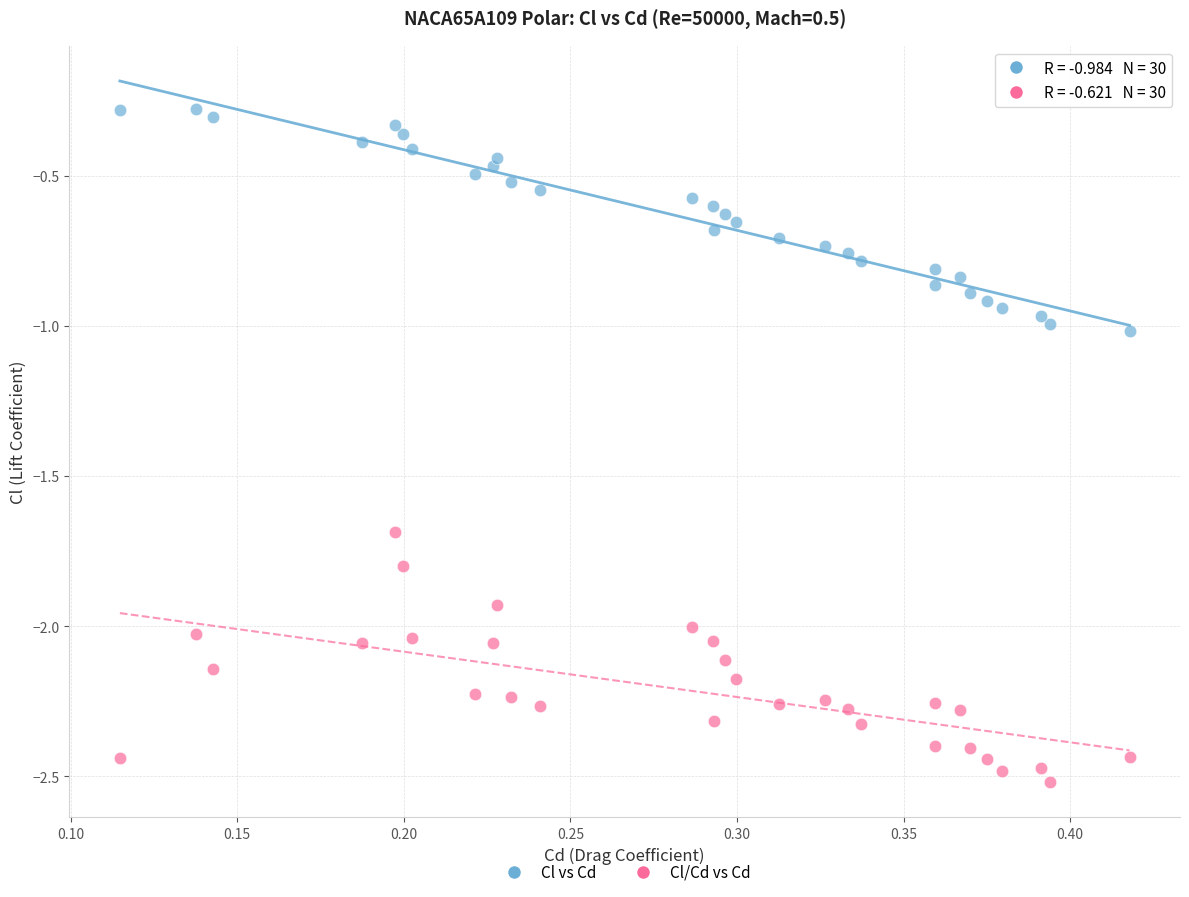

What is the X range (max minus min) for the scatter plot?

0.3